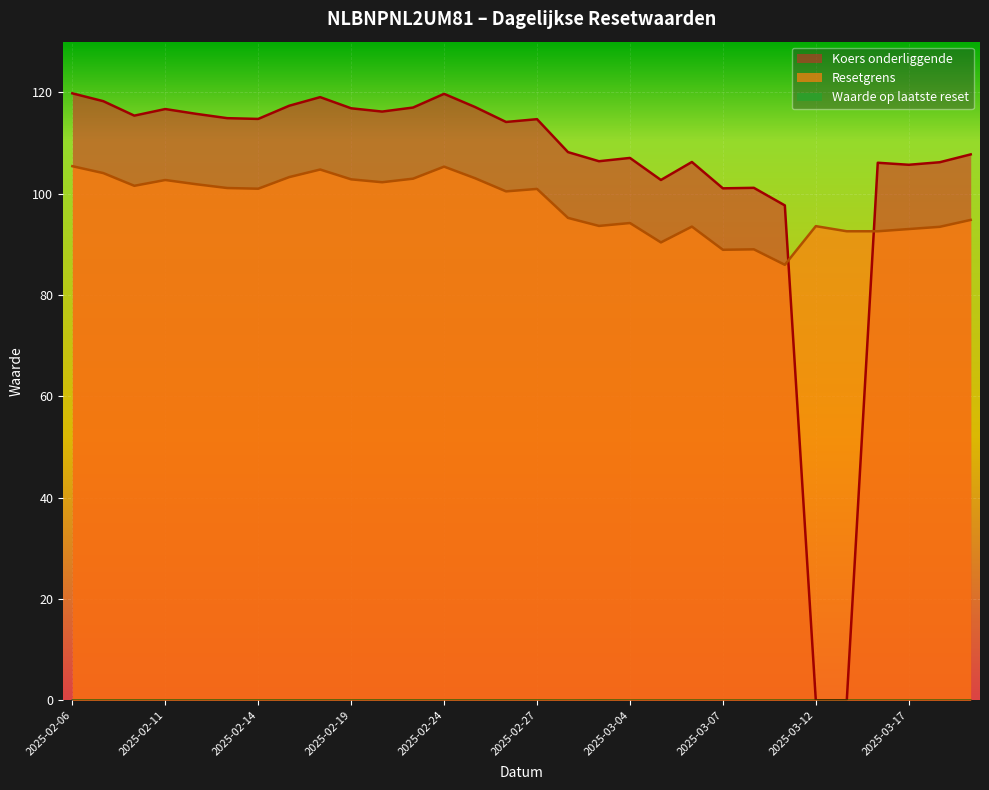

How many times do Koers onderliggende and Resetgrens cross each other?

2